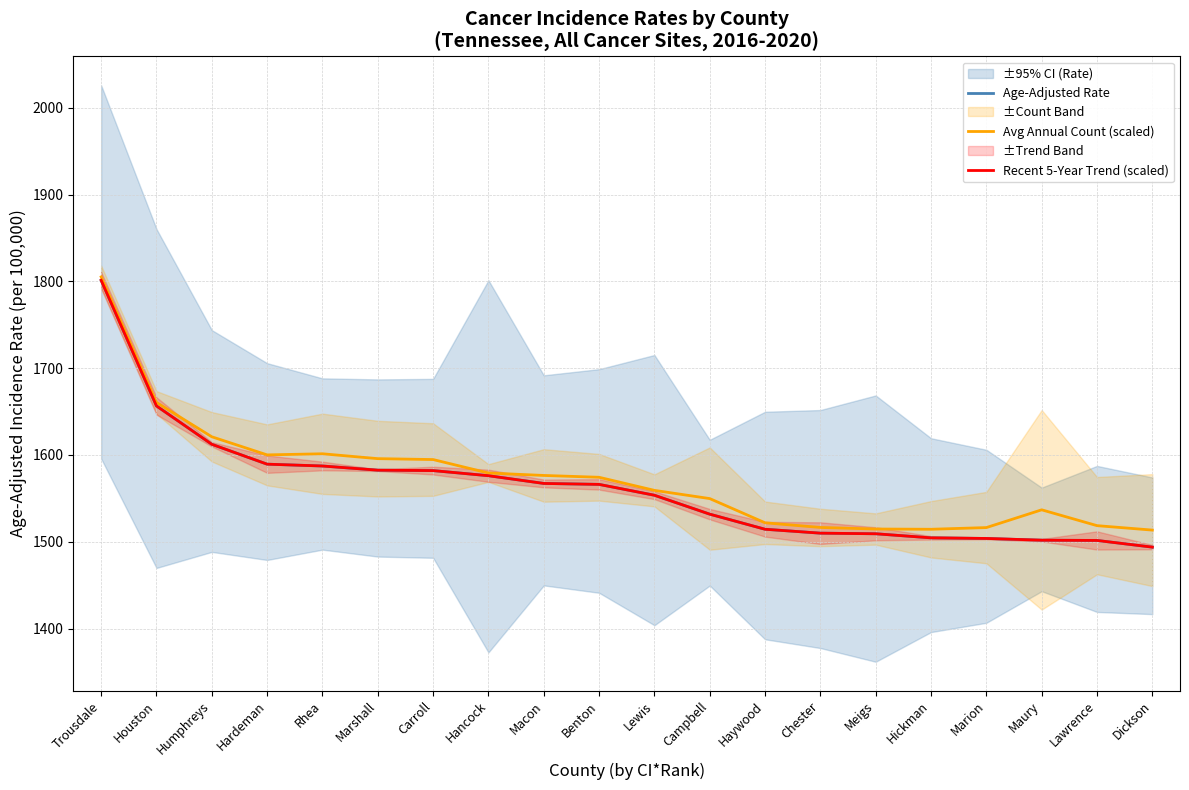

At which label does Recent 5-Year Trend (scaled) reach its minimum?

Dickson